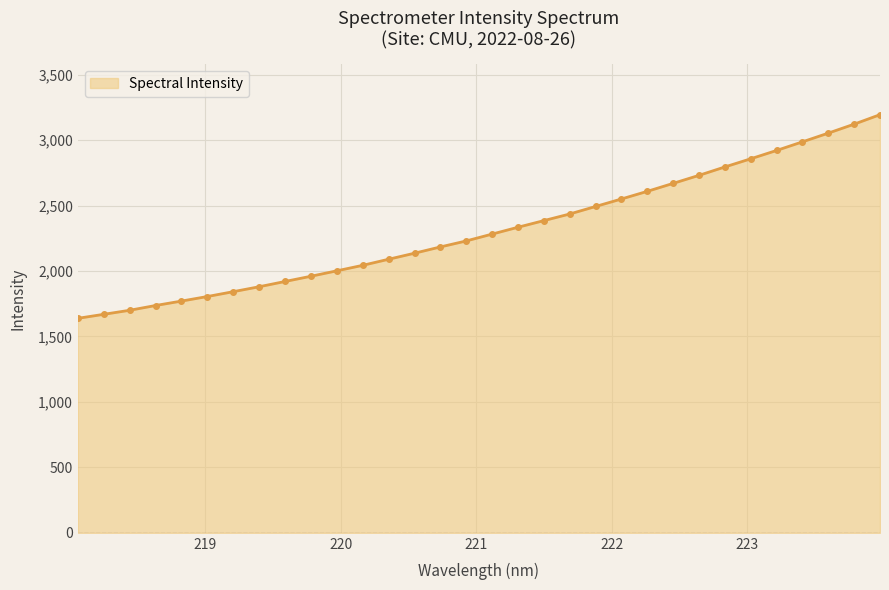

What is the minimum value shown in the chart?

1638.4